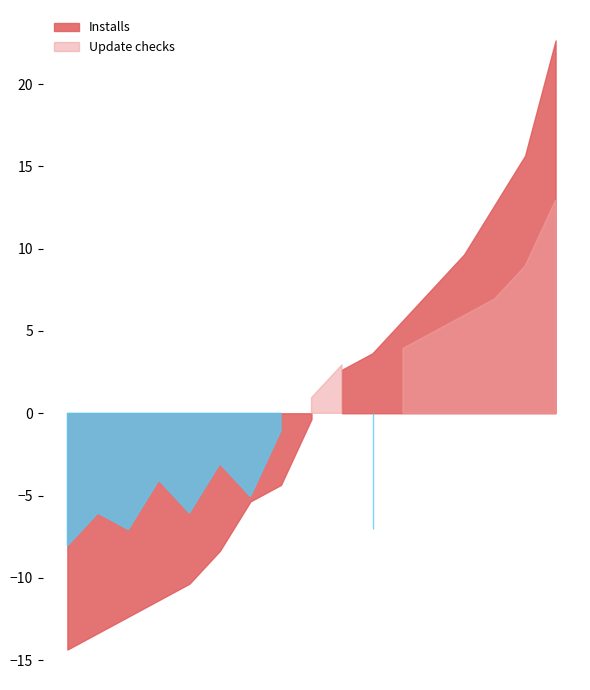

At 2020-03, list the series in order from largest to smallest.

Installs, Update checks